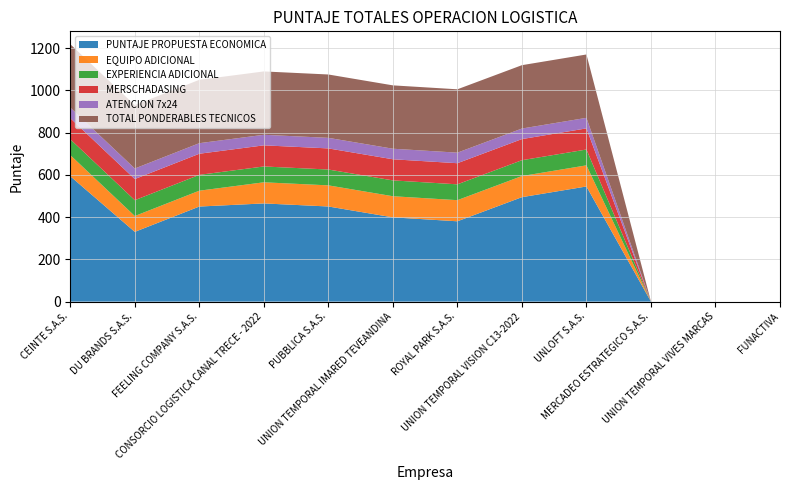

Reading left to right, transcribe all the data shown in this chart.

PUNTAJE PROPUESTA ECONOMICA: CEINTE S.A.S.=593.9	DU BRANDS S.A.S.=330.3	FEELING COMPANY S.A.S.=450.2	CONSORCIO LOGISTICA CANAL TRECE - 2022=465.0	PUBBLICA S.A.S.=450.5	UNION TEMPORAL IMARED TEVEANDINA=399.0	ROYAL PARK S.A.S.=380.4	UNION TEMPORAL VISION C13-2022=494.6	UNLOFT S.A.S.=545.2	MERCADEO ESTRATEGICO S.A.S.=0.0	UNION TEMPORAL VIVES MARCAS=0.0	FUNACTIVA=0.0
EQUIPO ADICIONAL: CEINTE S.A.S.=100.0	DU BRANDS S.A.S.=75.0	FEELING COMPANY S.A.S.=75.0	CONSORCIO LOGISTICA CANAL TRECE - 2022=100.0	PUBBLICA S.A.S.=100.0	UNION TEMPORAL IMARED TEVEANDINA=100.0	ROYAL PARK S.A.S.=100.0	UNION TEMPORAL VISION C13-2022=100.0	UNLOFT S.A.S.=100.0	MERCADEO ESTRATEGICO S.A.S.=0.0	UNION TEMPORAL VIVES MARCAS=0.0	FUNACTIVA=0.0
EXPERIENCIA ADICIONAL: CEINTE S.A.S.=75.0	DU BRANDS S.A.S.=75.0	FEELING COMPANY S.A.S.=75.0	CONSORCIO LOGISTICA CANAL TRECE - 2022=75.0	PUBBLICA S.A.S.=75.0	UNION TEMPORAL IMARED TEVEANDINA=75.0	ROYAL PARK S.A.S.=75.0	UNION TEMPORAL VISION C13-2022=75.0	UNLOFT S.A.S.=75.0	MERCADEO ESTRATEGICO S.A.S.=0.0	UNION TEMPORAL VIVES MARCAS=0.0	FUNACTIVA=0.0
MERSCHADASING: CEINTE S.A.S.=100.0	DU BRANDS S.A.S.=100.0	FEELING COMPANY S.A.S.=100.0	CONSORCIO LOGISTICA CANAL TRECE - 2022=100.0	PUBBLICA S.A.S.=100.0	UNION TEMPORAL IMARED TEVEANDINA=100.0	ROYAL PARK S.A.S.=100.0	UNION TEMPORAL VISION C13-2022=100.0	UNLOFT S.A.S.=100.0	MERCADEO ESTRATEGICO S.A.S.=0.0	UNION TEMPORAL VIVES MARCAS=0.0	FUNACTIVA=0.0
ATENCION 7x24: CEINTE S.A.S.=50.0	DU BRANDS S.A.S.=50.0	FEELING COMPANY S.A.S.=50.0	CONSORCIO LOGISTICA CANAL TRECE - 2022=50.0	PUBBLICA S.A.S.=50.0	UNION TEMPORAL IMARED TEVEANDINA=50.0	ROYAL PARK S.A.S.=50.0	UNION TEMPORAL VISION C13-2022=50.0	UNLOFT S.A.S.=50.0	MERCADEO ESTRATEGICO S.A.S.=0.0	UNION TEMPORAL VIVES MARCAS=0.0	FUNACTIVA=0.0
TOTAL PONDERABLES TECNICOS: CEINTE S.A.S.=300.0	DU BRANDS S.A.S.=300.0	FEELING COMPANY S.A.S.=300.0	CONSORCIO LOGISTICA CANAL TRECE - 2022=300.0	PUBBLICA S.A.S.=300.0	UNION TEMPORAL IMARED TEVEANDINA=300.0	ROYAL PARK S.A.S.=300.0	UNION TEMPORAL VISION C13-2022=300.0	UNLOFT S.A.S.=300.0	MERCADEO ESTRATEGICO S.A.S.=0.0	UNION TEMPORAL VIVES MARCAS=0.0	FUNACTIVA=0.0